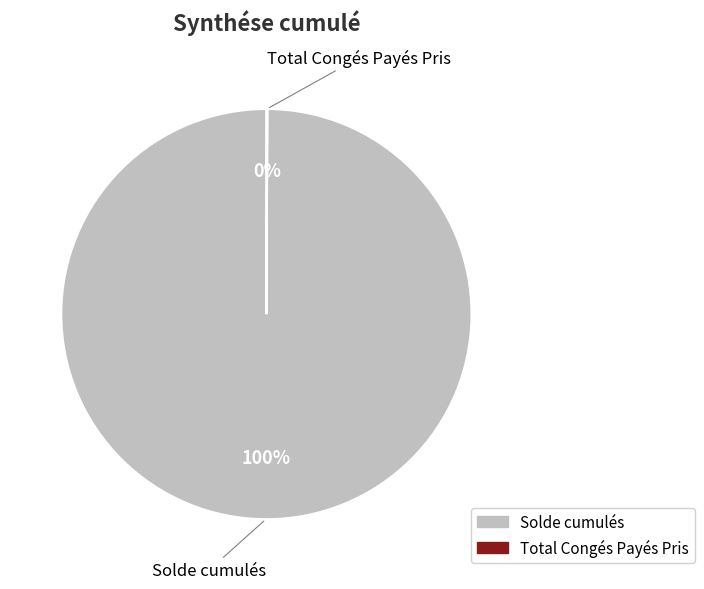

To the nearest percent, what is the difference between the largest and smallest slice percentages?

100%